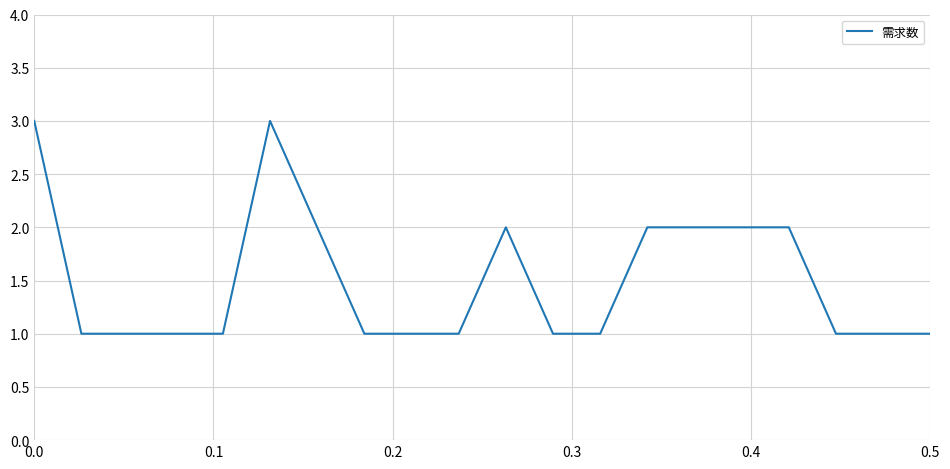

Reading left to right, list all the values displayed in this chart.

3	1	1	1	1	3	2	1	1	1	2	1	1	2	2	2	2	1	1	1